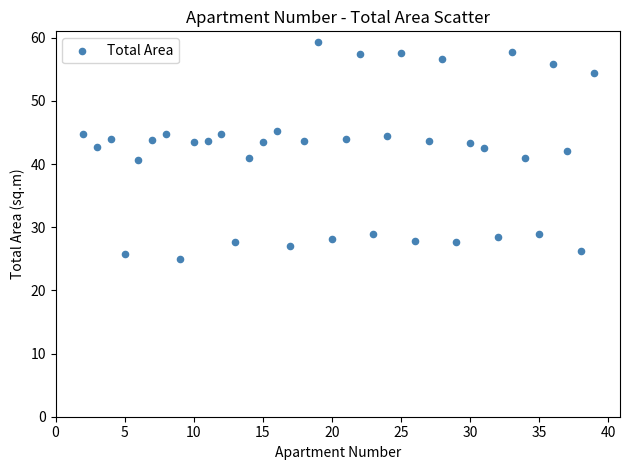

What is the range of X values (max minus min)?

37.0